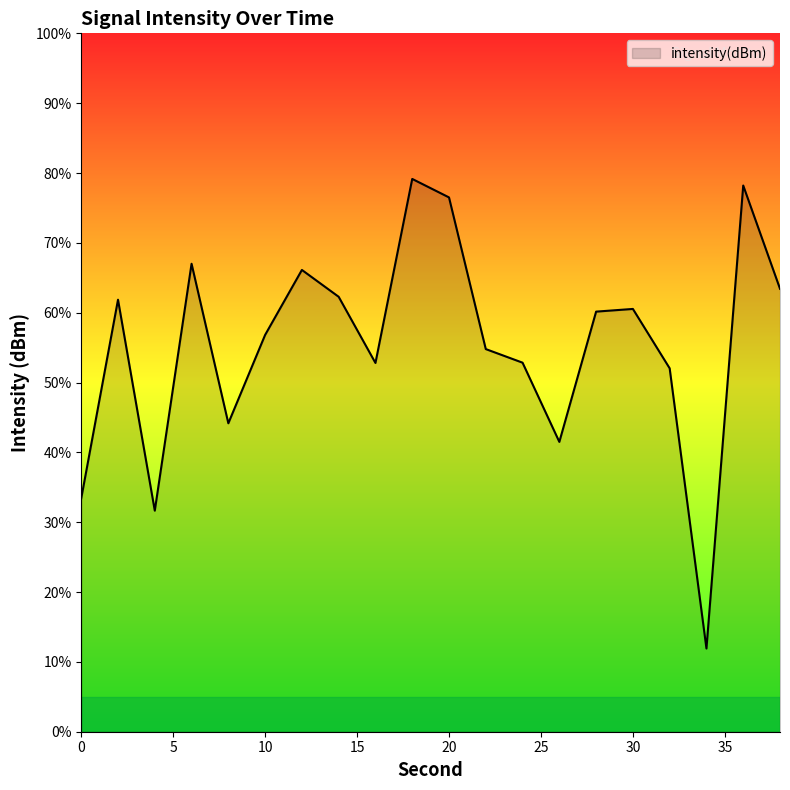

What is the greatest value displayed?

79.2